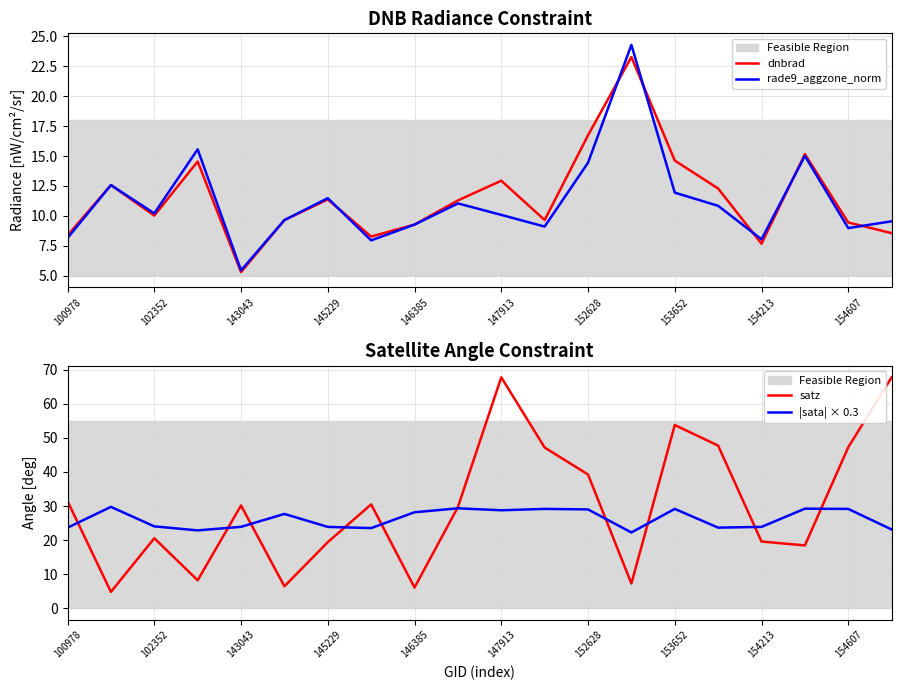

What is the maximum value shown in the chart?

67.8